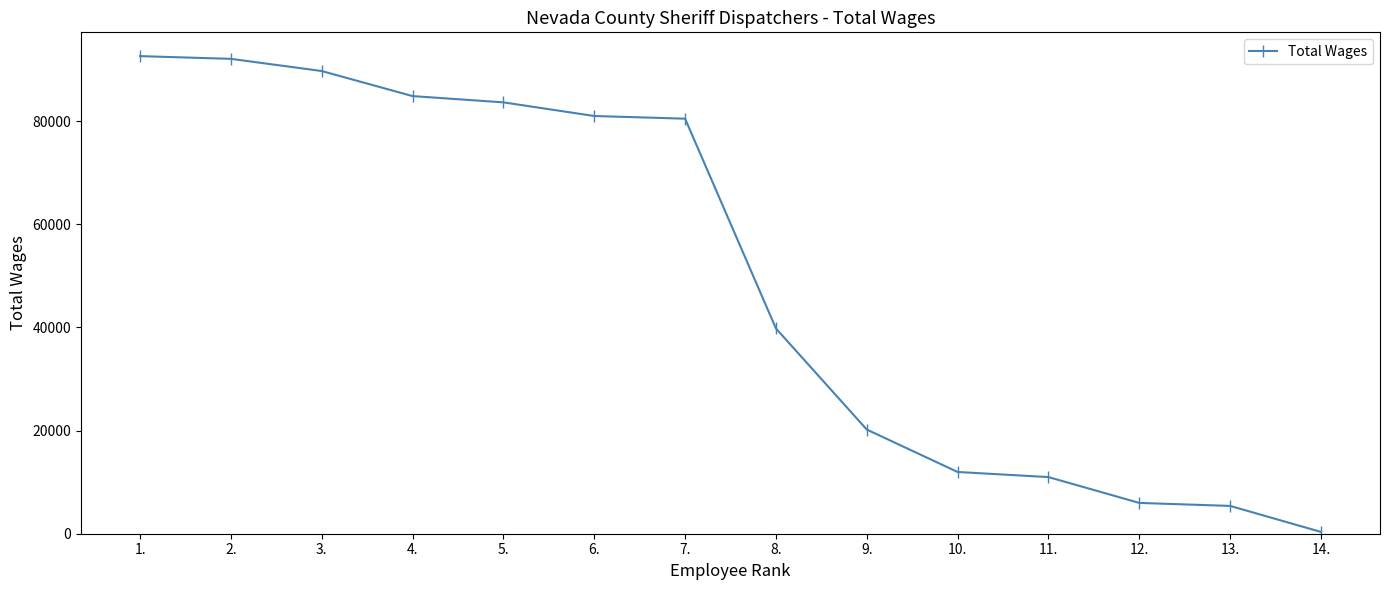

The value at 9. is 20199. True or false?

True